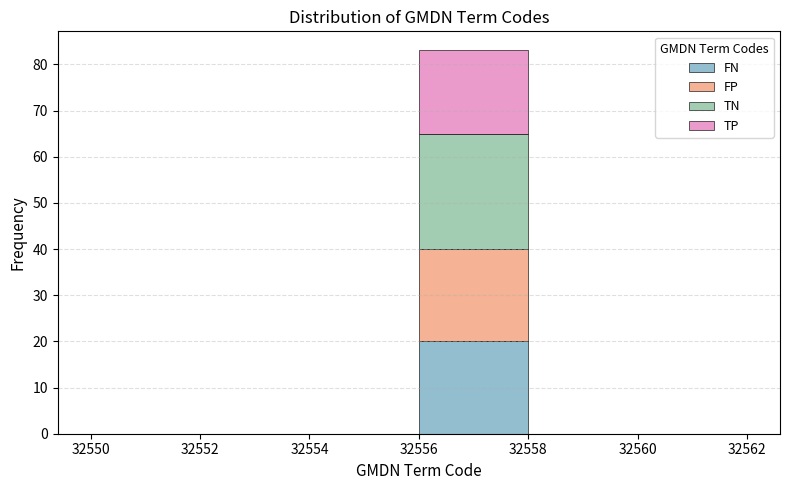

Which range on the x-axis has the tallest stacked bar (by total height)?

32556 to 32558